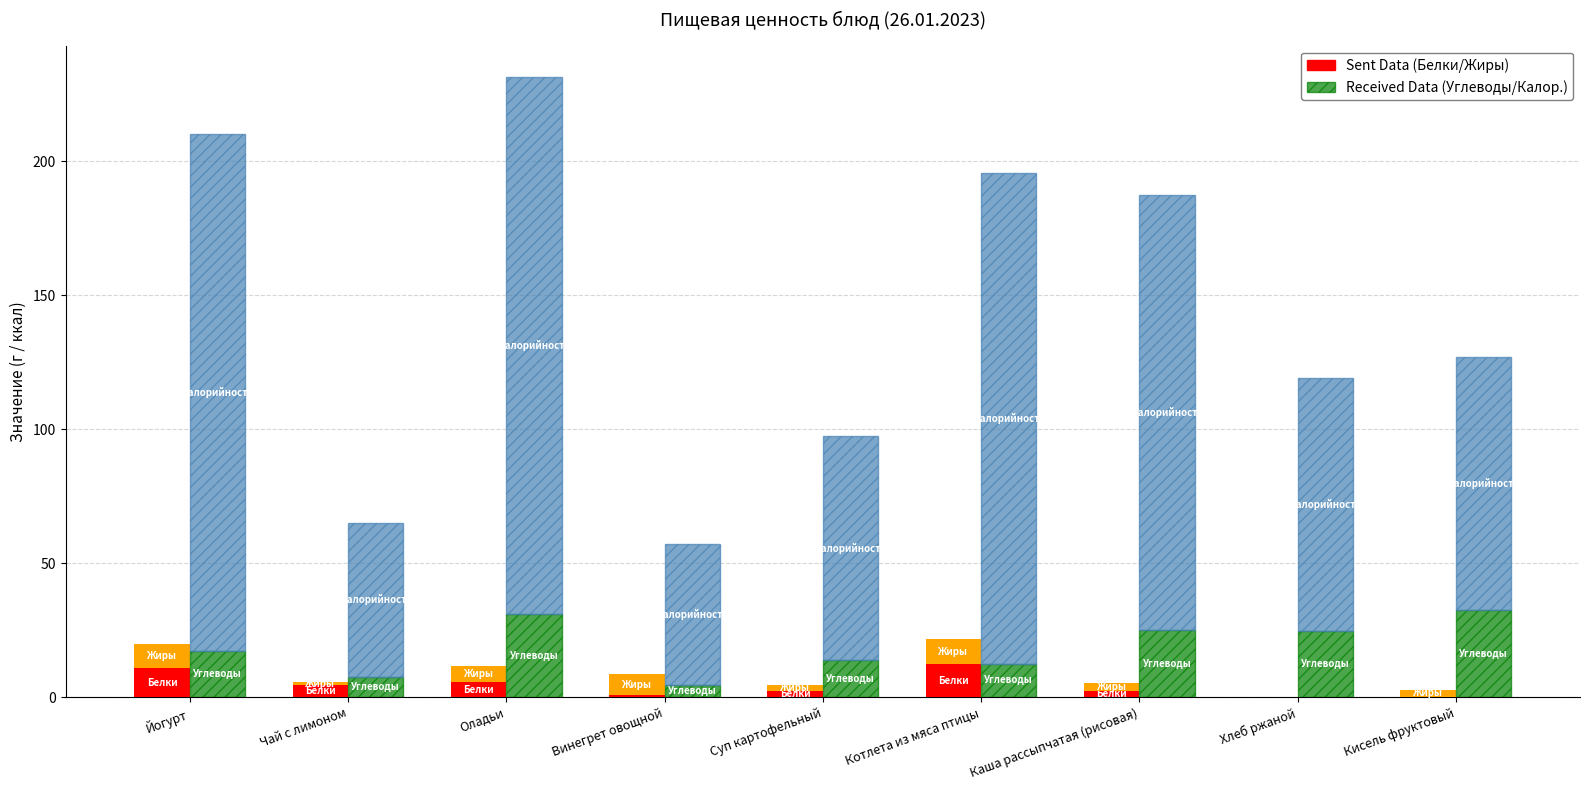

At how many categories does at least one series exceed 105?

4